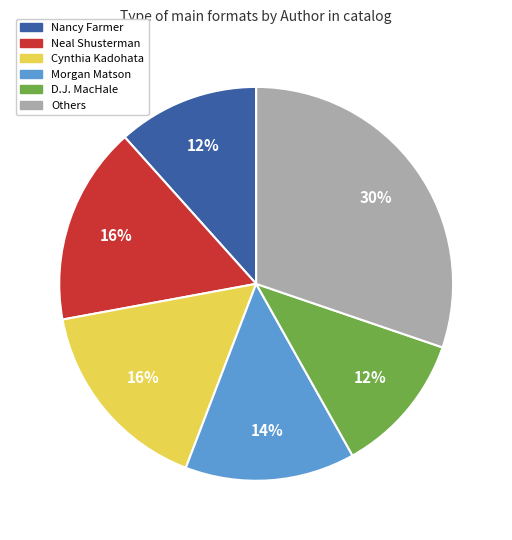

Is there a majority slice in this chart?

No